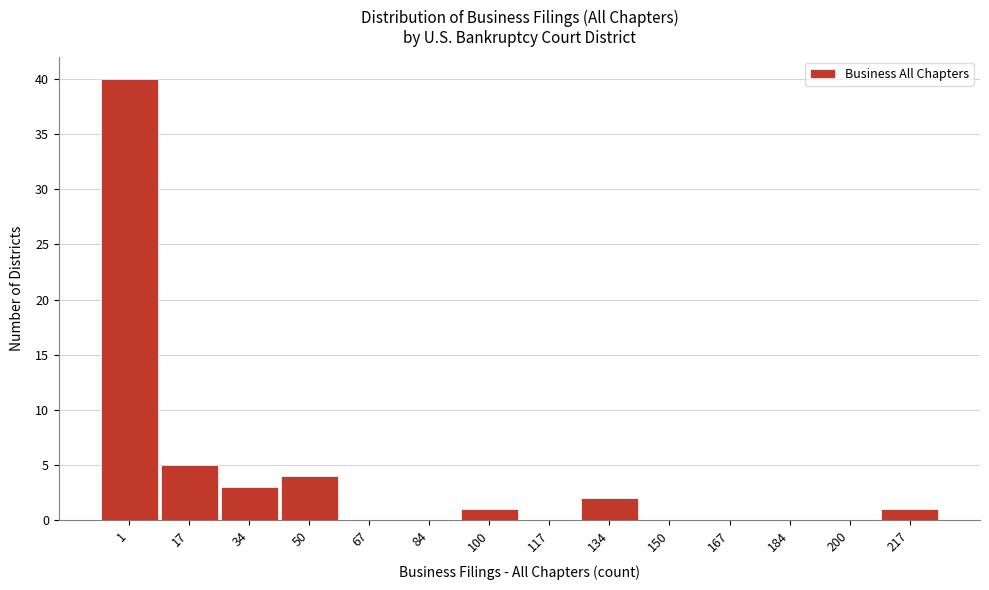

Reading right to left, extract all data points from this chart.

217=1	200=0	184=0	167=0	150=0	134=2	117=0	100=1	84=0	67=0	50=4	34=3	17=5	1=40